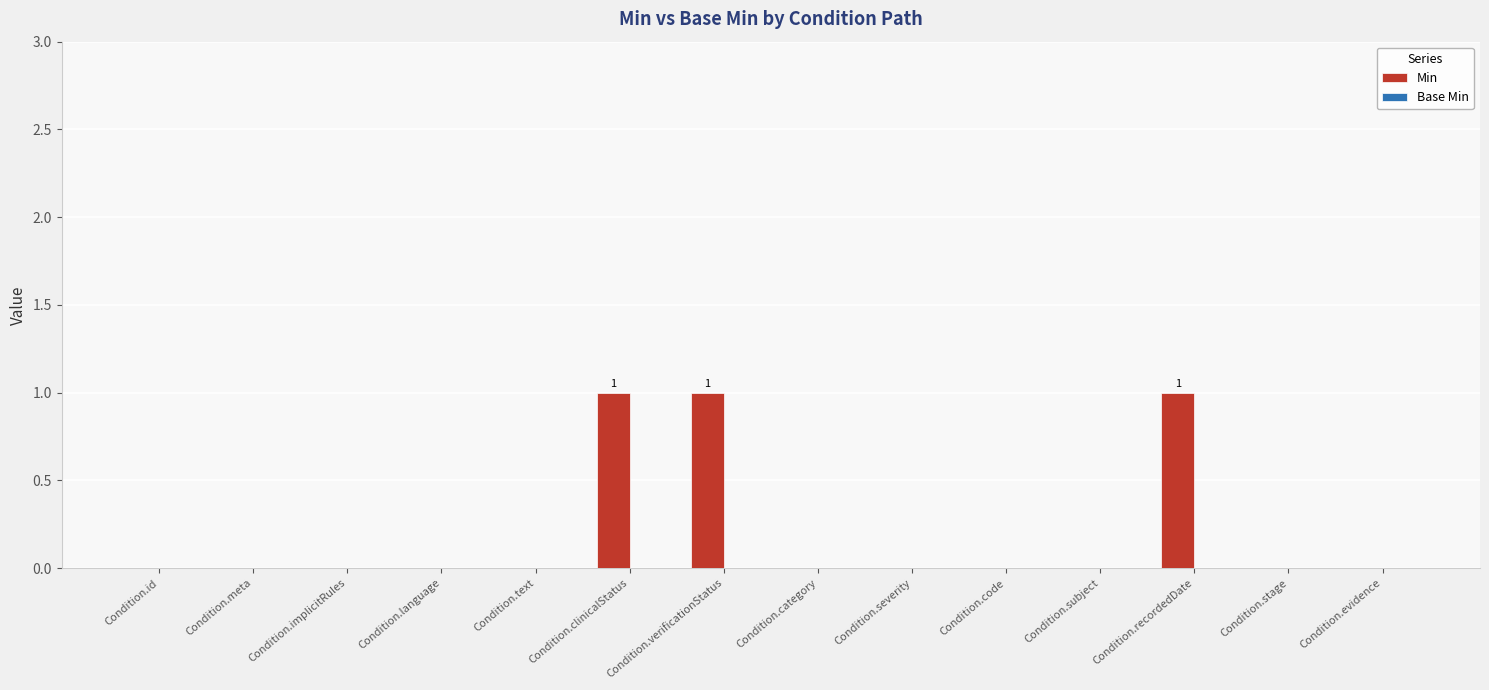

True or false: the data shows -1 at Condition.text.

False